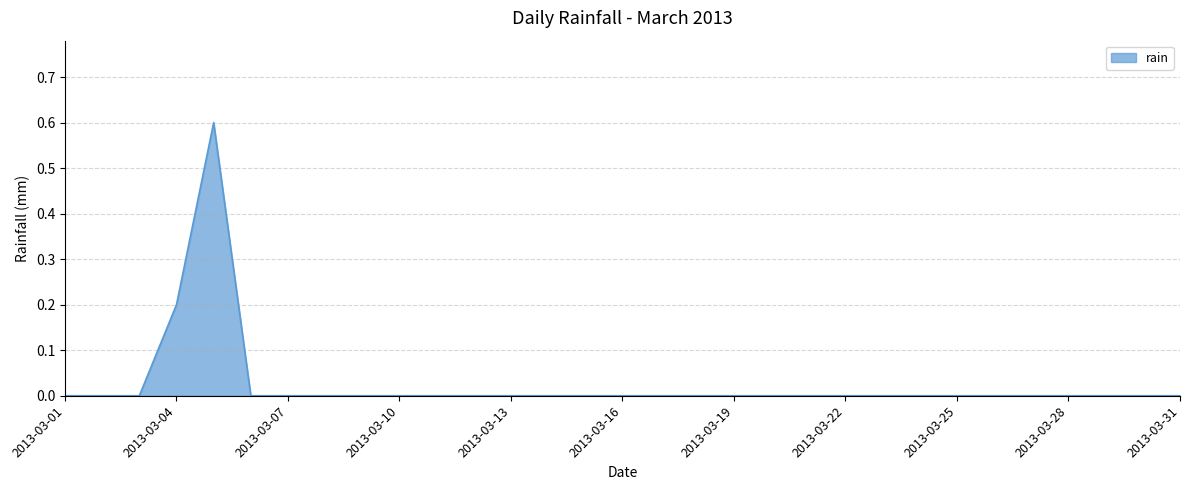

Reading left to right, extract all data points from this chart.

0.0	0.0	0.0	0.2	0.6	0.0	0.0	0.0	0.0	0.0	0.0	0.0	0.0	0.0	0.0	0.0	0.0	0.0	0.0	0.0	0.0	0.0	0.0	0.0	0.0	0.0	0.0	0.0	0.0	0.0	0.0